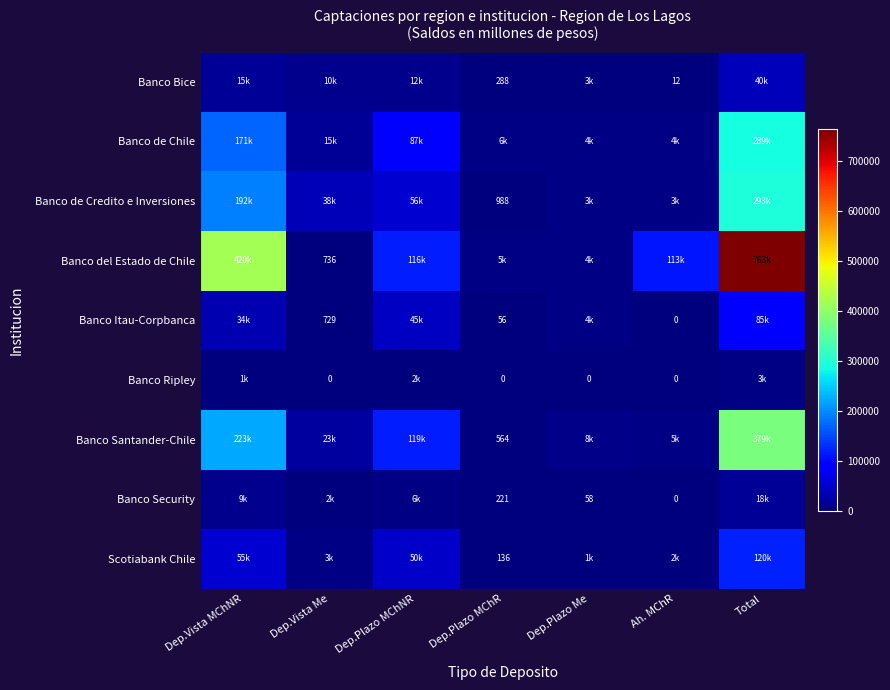

Between Dep.Vista Me and Dep.Vista MChNR, which is larger?

Dep.Vista MChNR